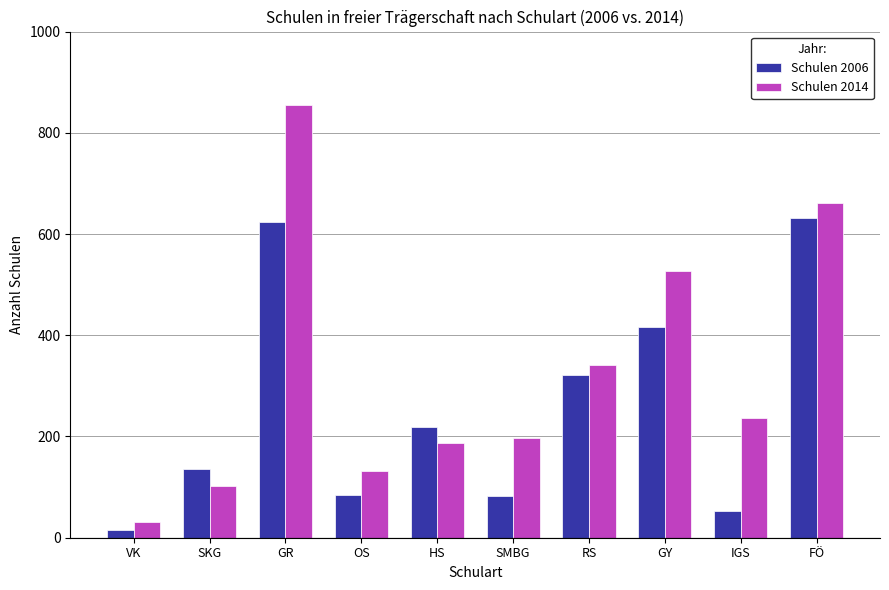

List the series in order of their peak value, highest first.

Schulen 2014, Schulen 2006